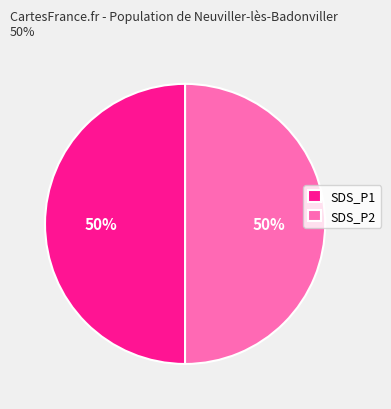

What percentage is the SDS_P2 slice, to the nearest percent?

50%